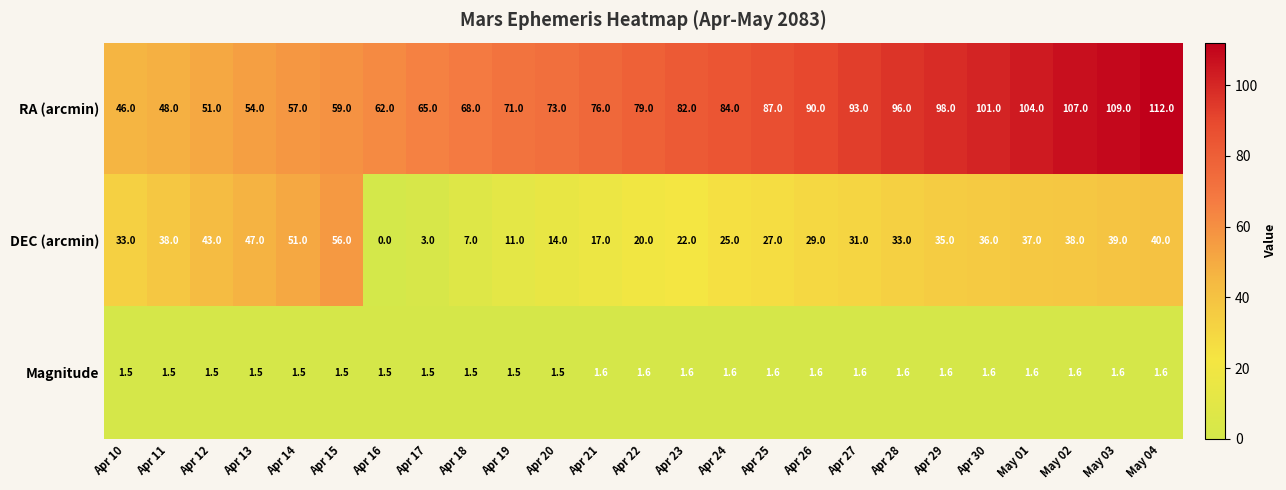

What is the total value across all series at Apr 18?

76.5